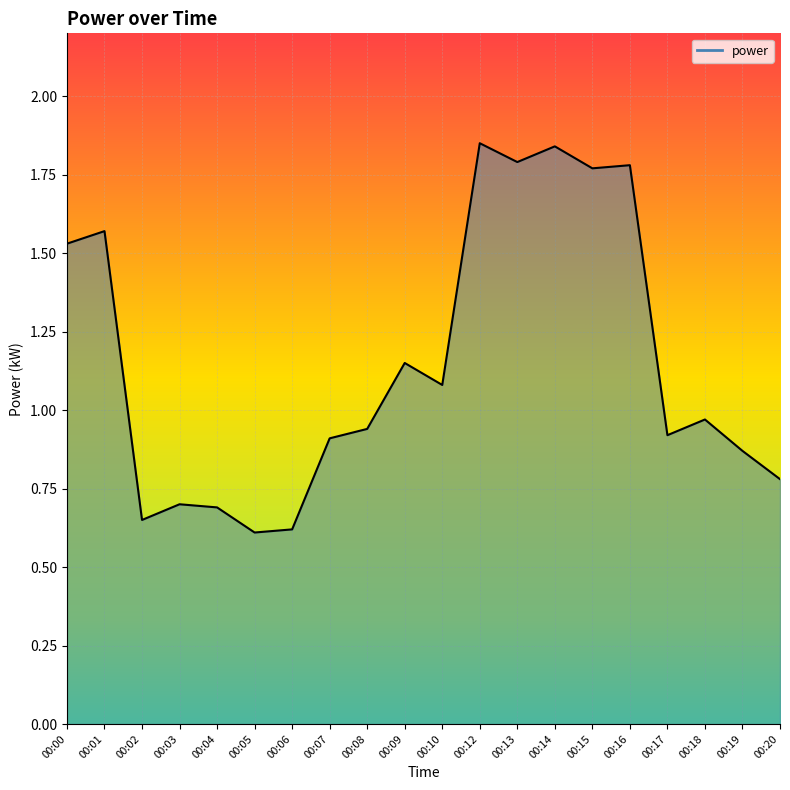

Rank the categories by value from lowest to highest.

00:05, 00:06, 00:02, 00:04, 00:03, 00:20, 00:19, 00:07, 00:17, 00:08, 00:18, 00:10, 00:09, 00:00, 00:01, 00:15, 00:16, 00:13, 00:14, 00:12